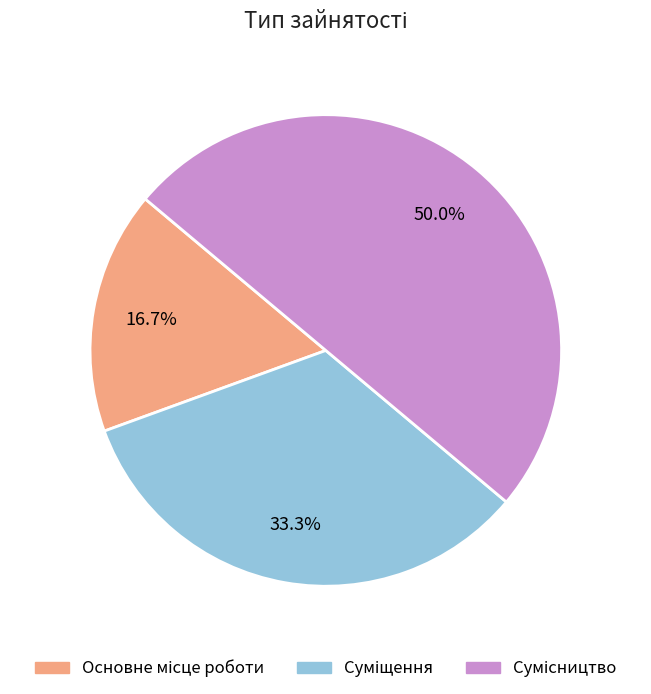

Is there any slice that represents more than half of the pie?

No